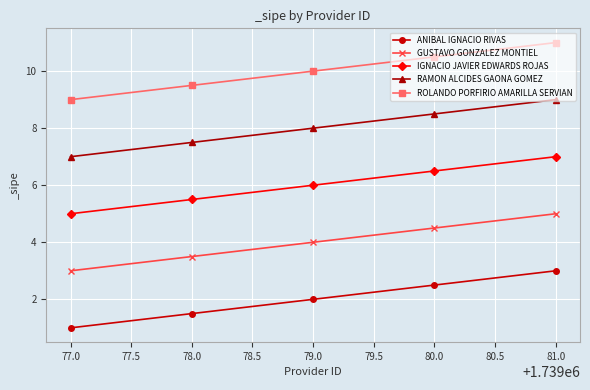

Which series has the largest total across all categories?

ROLANDO PORFIRIO AMARILLA SERVIAN